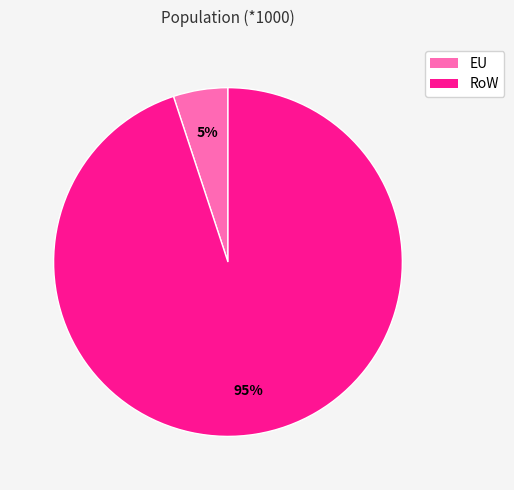

Count the number of slices in the pie.

2